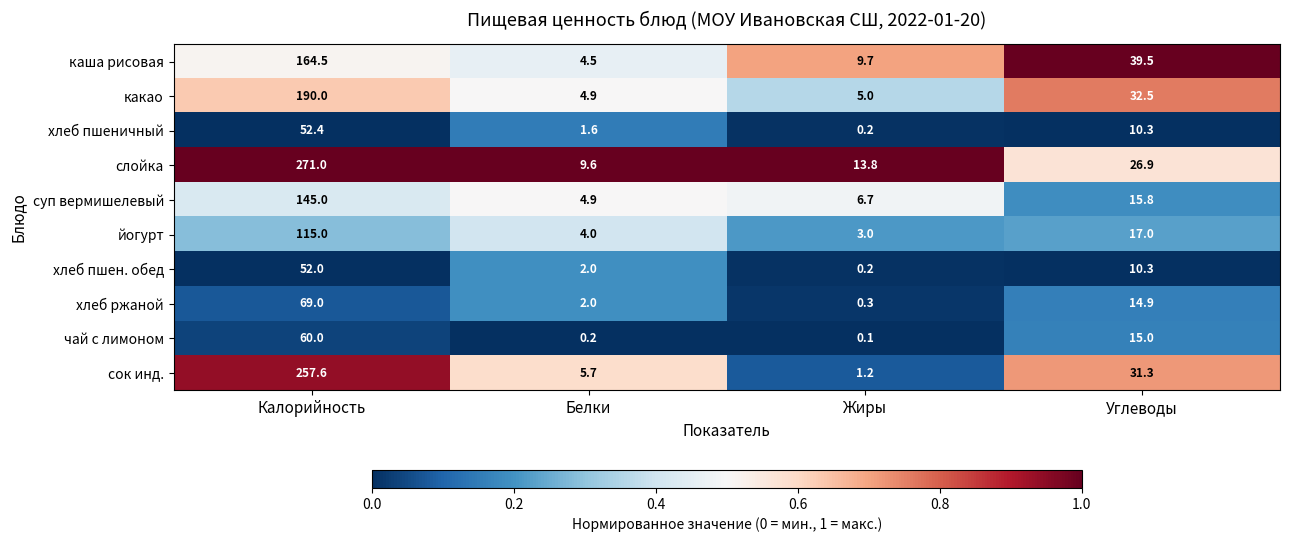

Is it true that хлеб ржаной equals 0.6 at Белки?

False